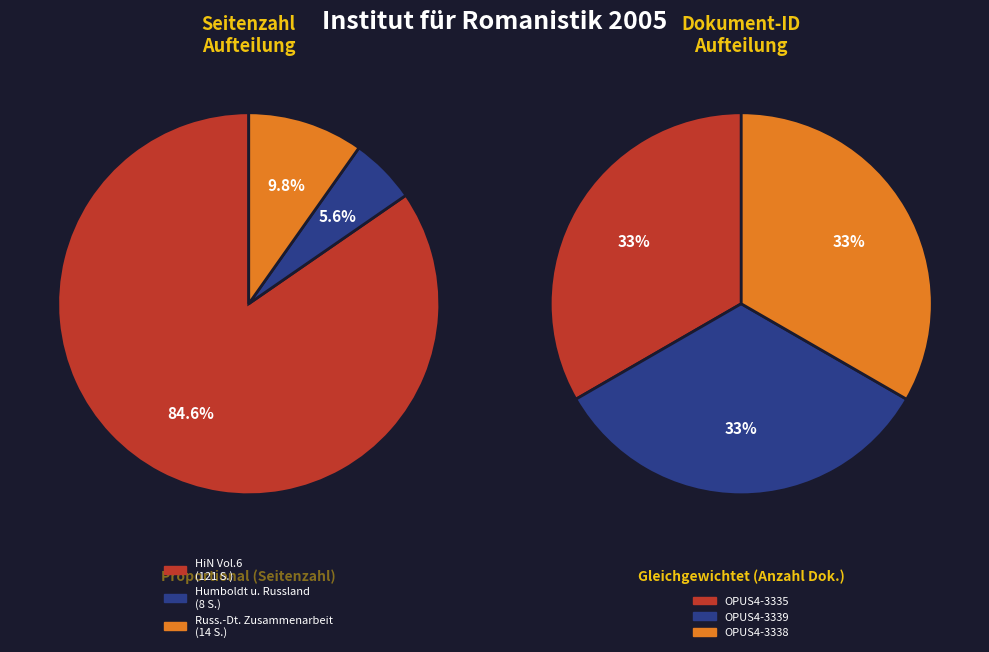

True or false: OPUS4-3339 accounts for 6% of the total.

True